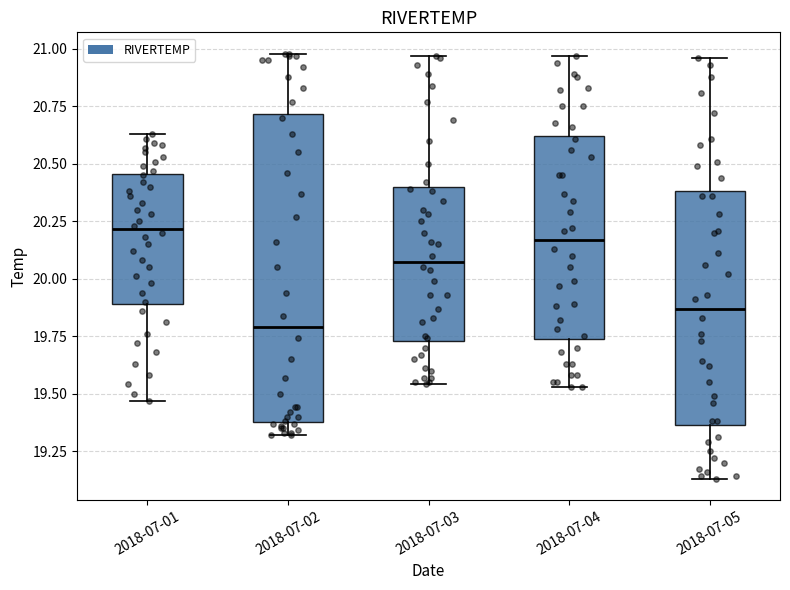

Where does the lower whisker of the box for 2018-07-04 end on the y-axis? The values are not printed on the chart, so give them approximately, as read against the axis.

19.55